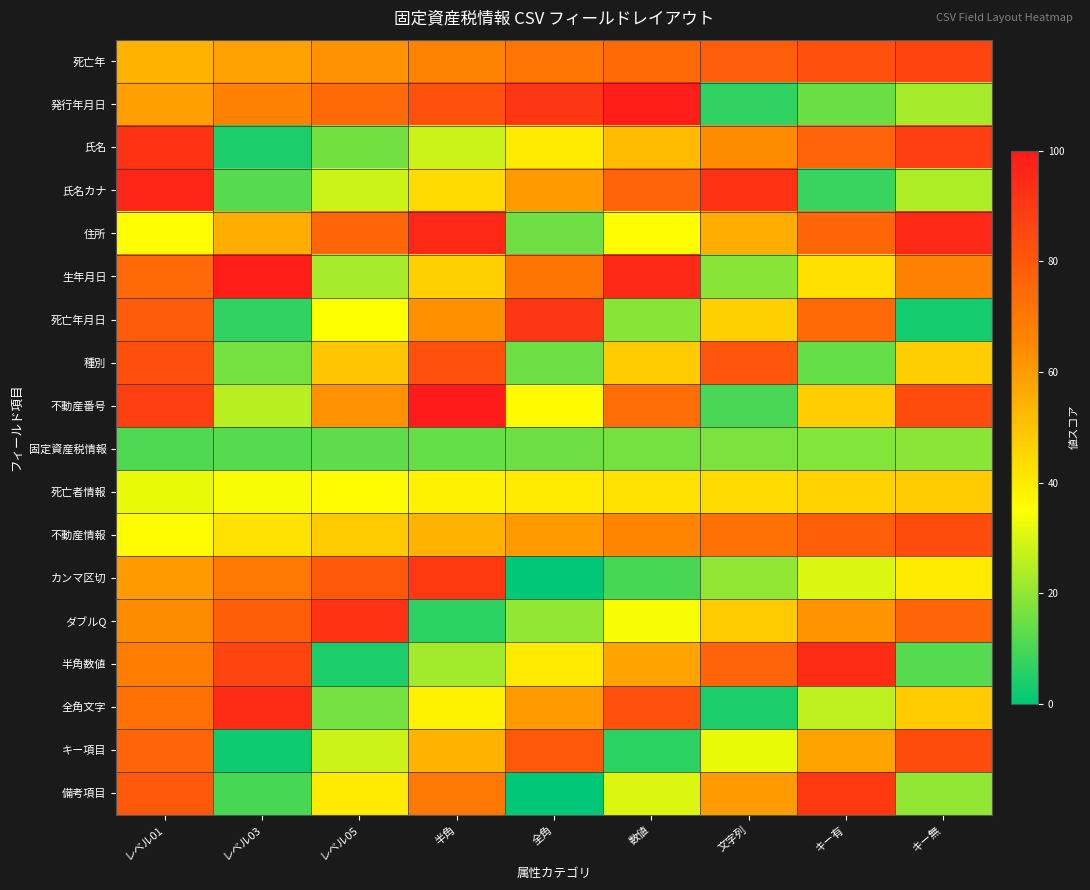

Which label corresponds to the largest value in the chart?

半角